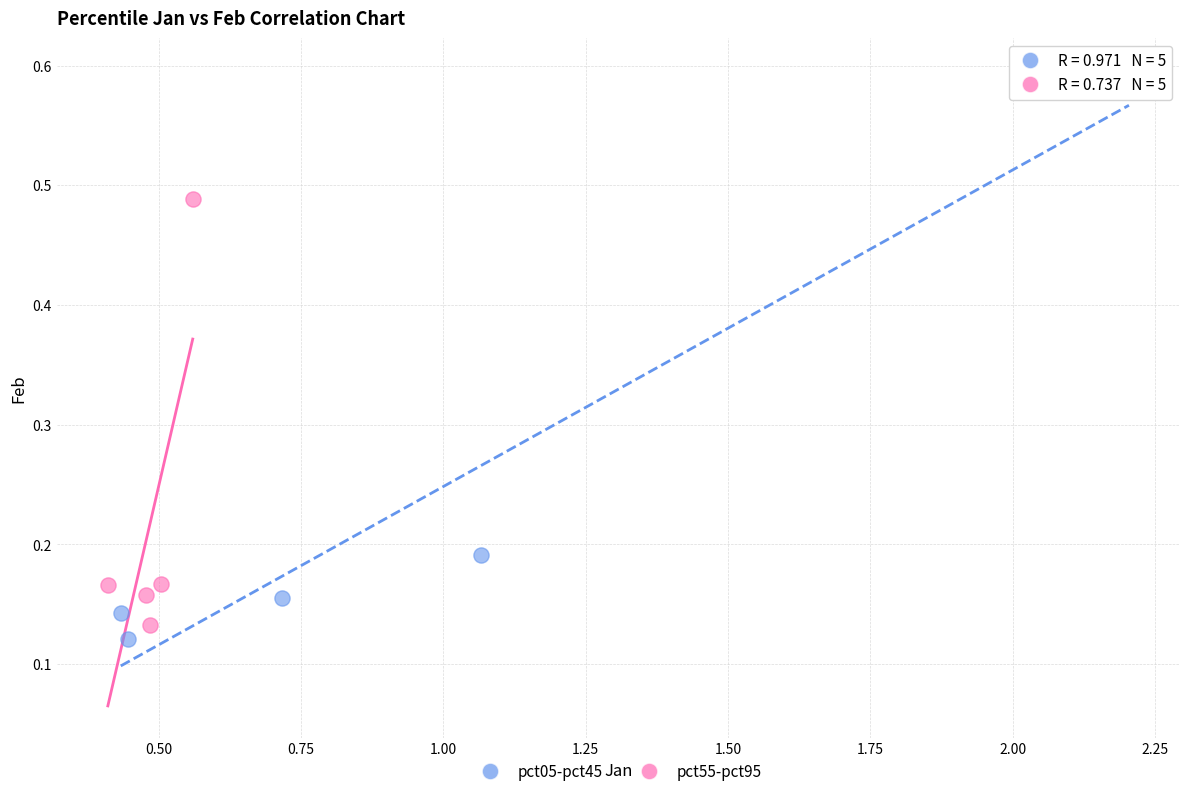

Which series reaches the maximum Y coordinate?

pct05-pct45